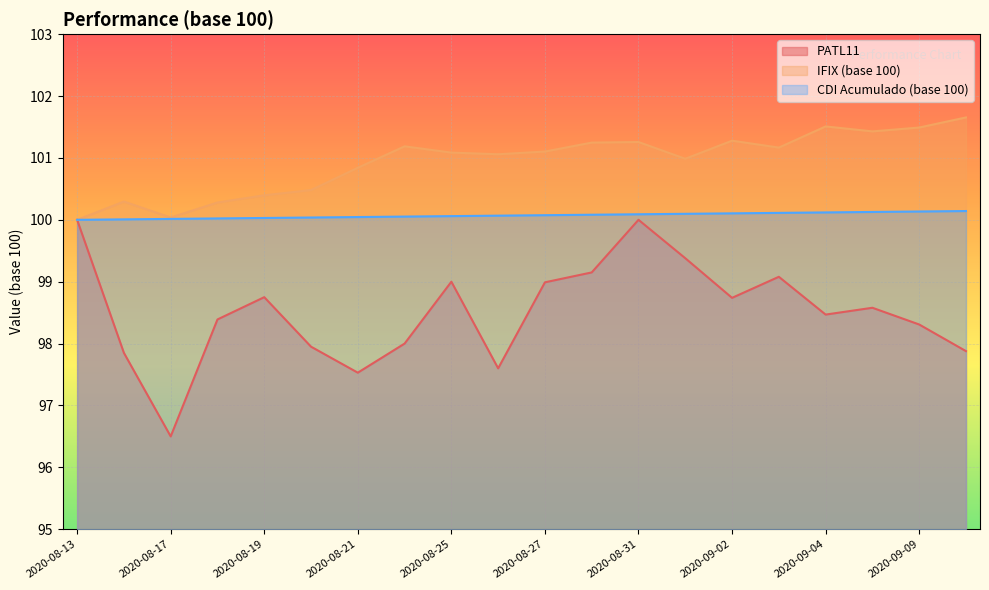

True or false: CDI Acumulado (base 100) has more than 2 interior local peaks.

False